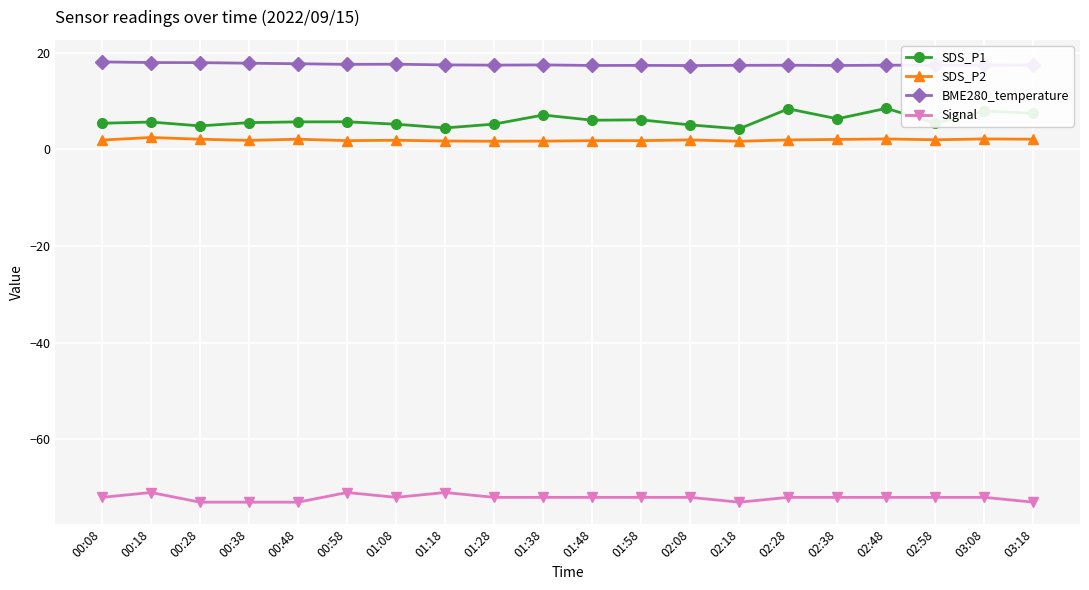

True or false: Signal has more than 0 points higher than both neighbors.

True